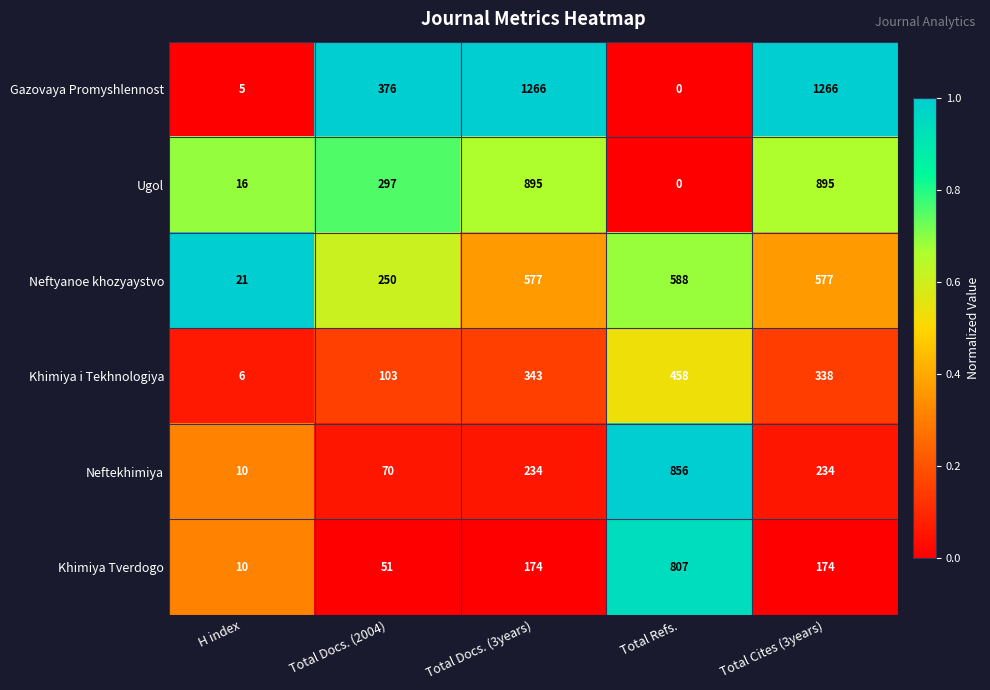

What is the sum of the Khimiya Tverdogo values at Total Docs. (3years) and Total Docs. (2004)?

225